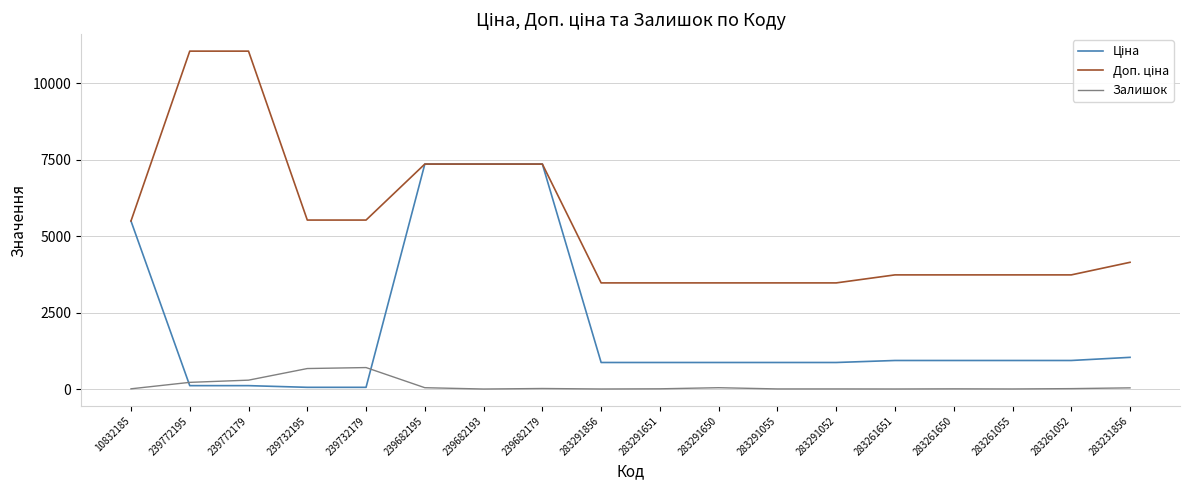

Does the chart display data point markers on the line(s)?

No